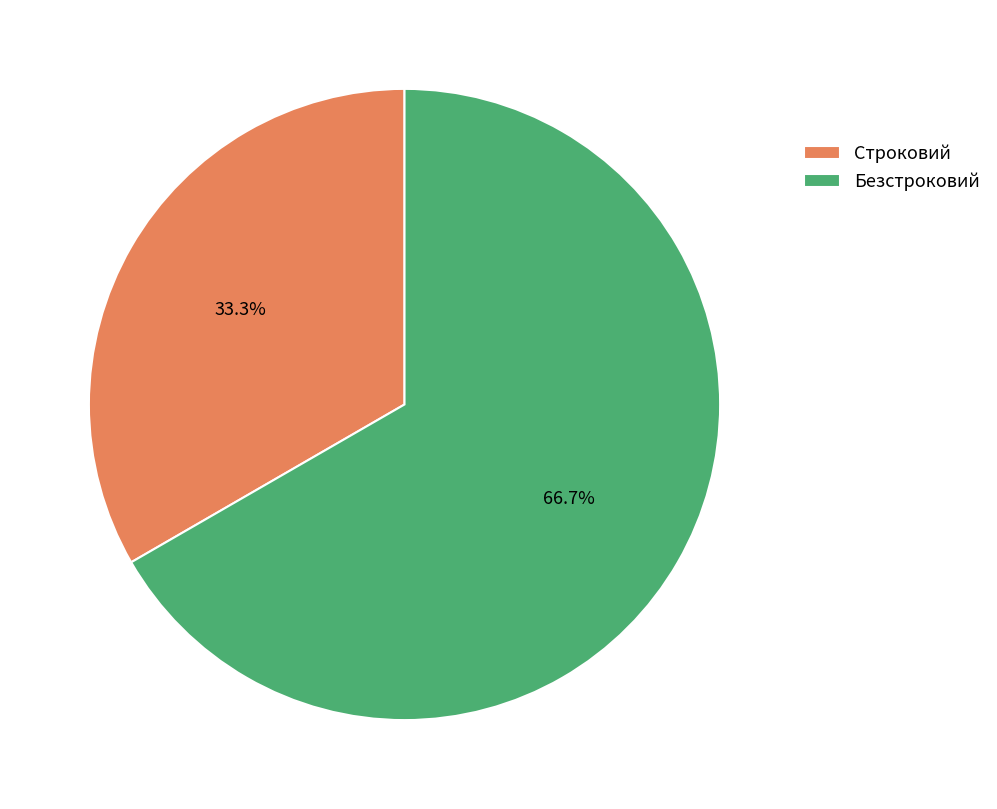

What portion of the pie excludes Строковий?

66.7%